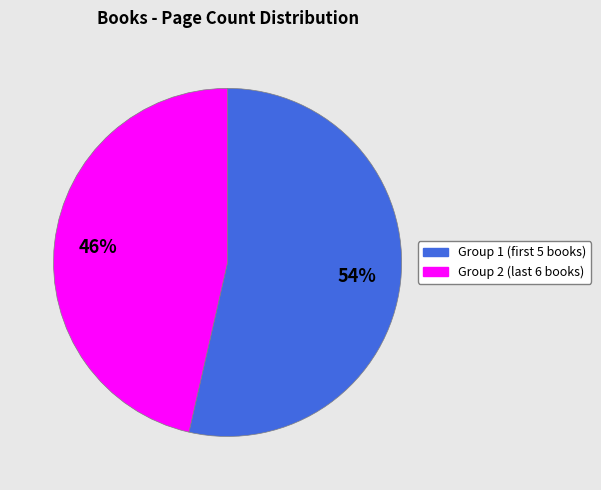

Count the number of slices in the pie.

2